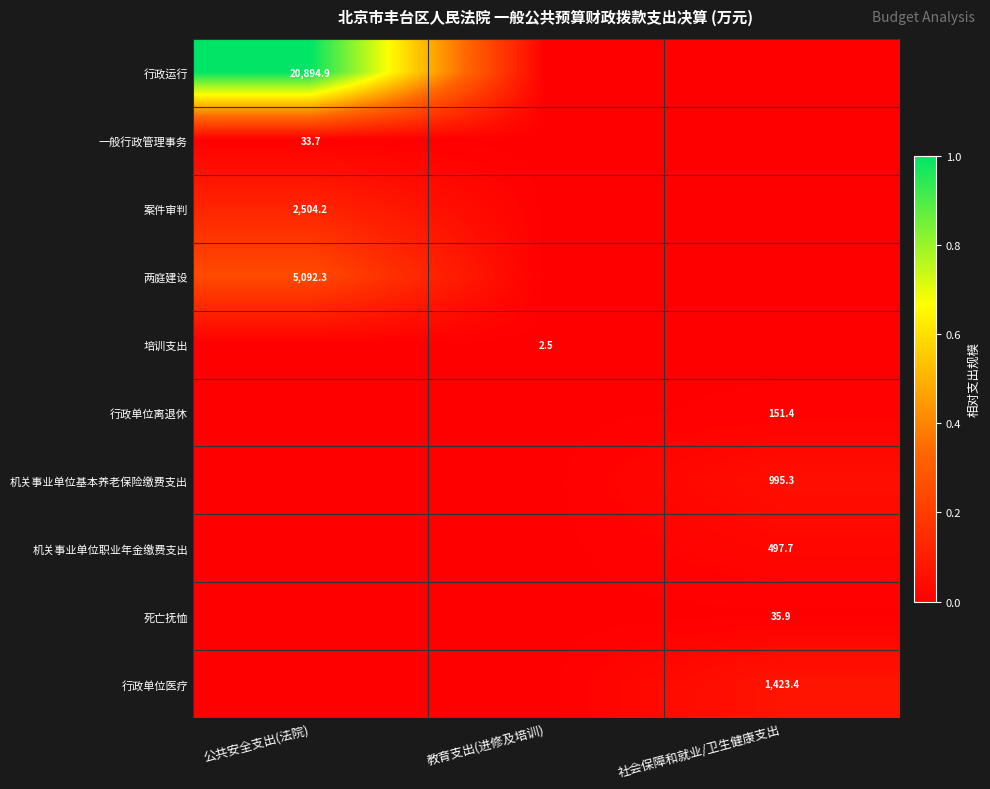

Is the value of 死亡抚恤 at 社会保障和就业/卫生健康支出 greater than the value of 机关事业单位基本养老保险缴费支出 at 社会保障和就业/卫生健康支出?

No